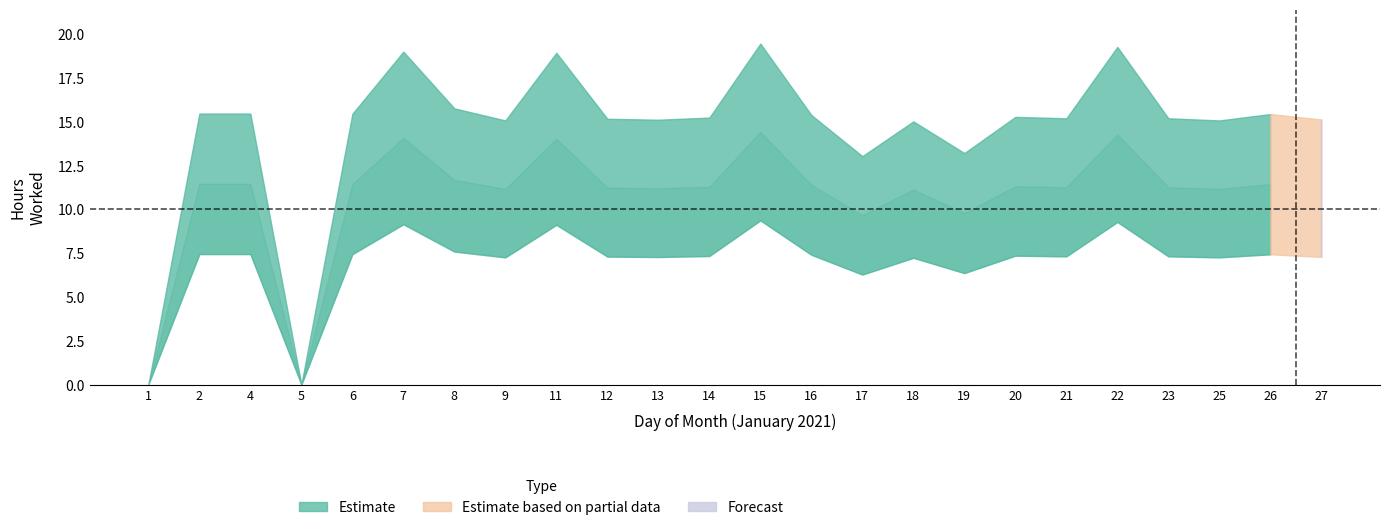

List the labels in order of value, smallest first.

1, 5, 17, 19, 18, 9, 25, 13, 27, 12, 21, 23, 14, 20, 16, 26, 6, 2, 4, 8, 11, 7, 22, 15